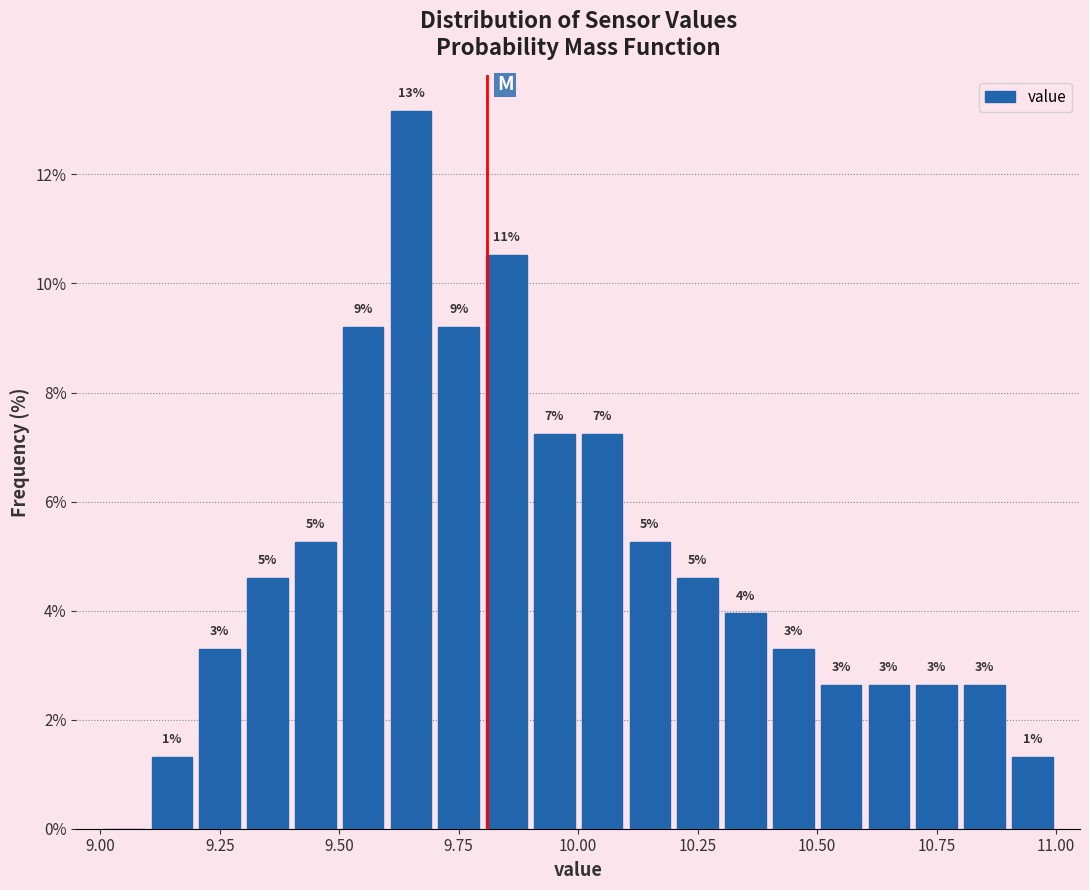

Around what value on the x-axis is the tallest bar? Give the approximate position of its centre, as read against the axis.

9.65